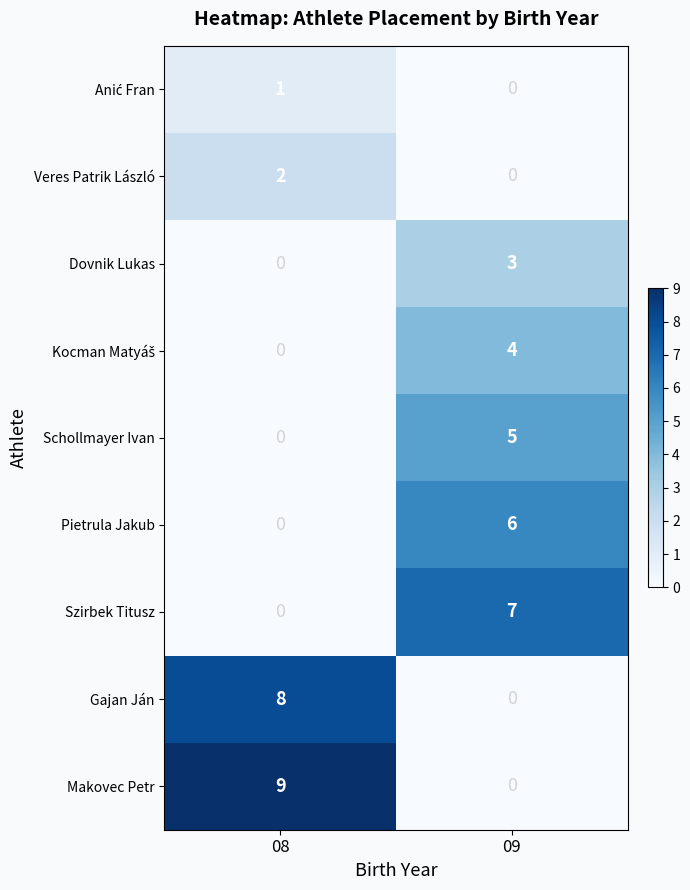

Count the number of categories in the chart.

2